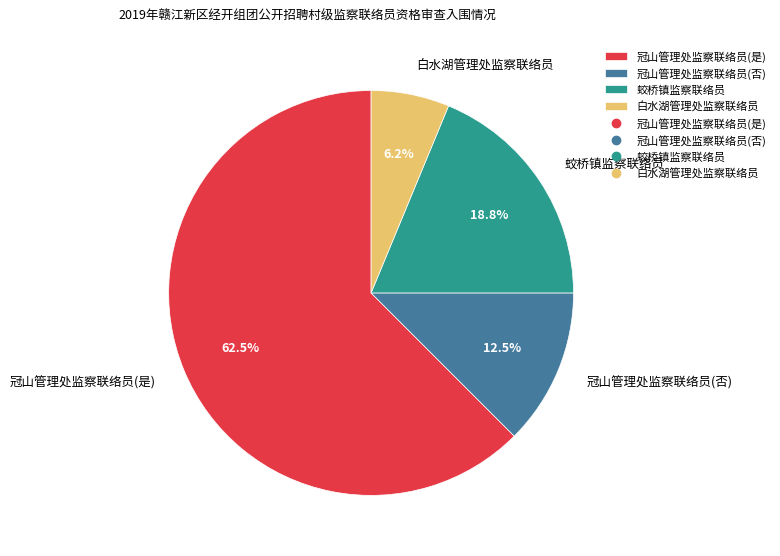

The 白水湖管理处监察联络员 slice represents 18% of the pie. True or false?

False